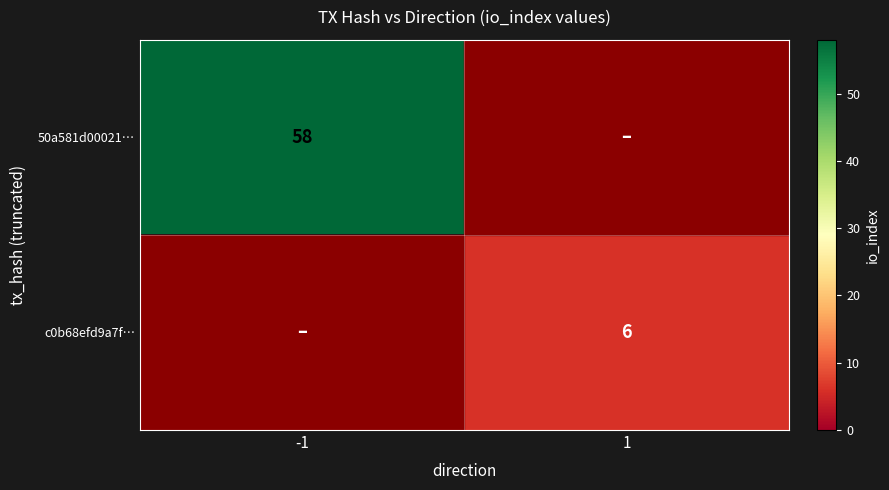

The c0b68efd9a7f… series shows 6 at 1. True or false?

True